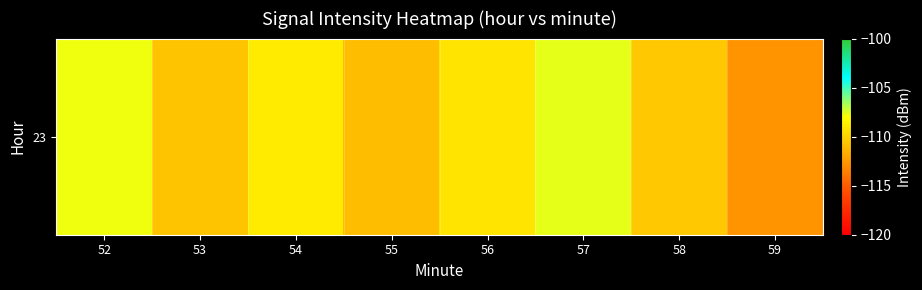

Reading left to right, list all the values displayed in this chart.

52=-107.8	53=-110.6	54=-108.9	55=-110.9	56=-109.1	57=-107.6	58=-110.4	59=-112.7